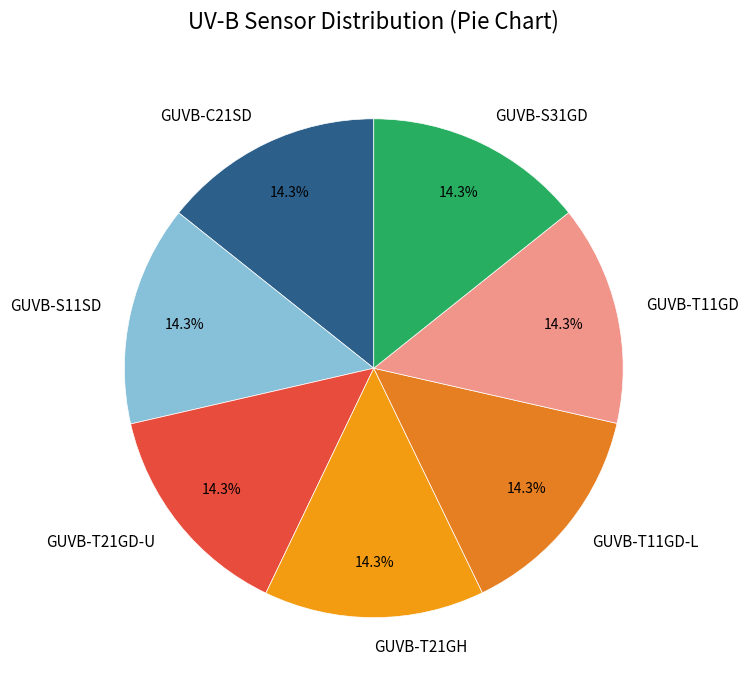

The GUVB-T21GD-U slice represents 14% of the pie. True or false?

True